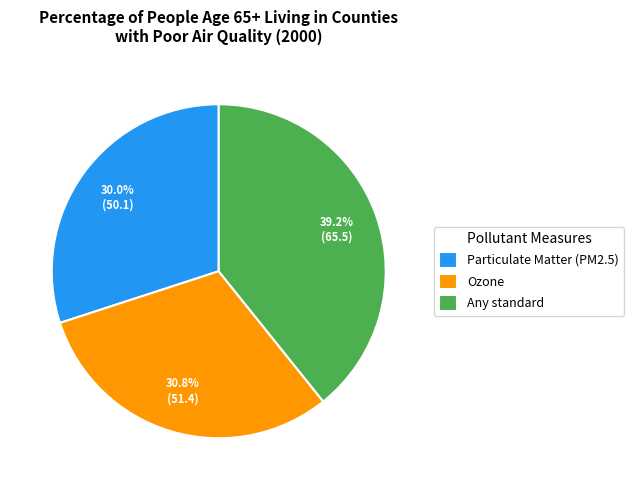

Is Any standard the majority of the pie?

No